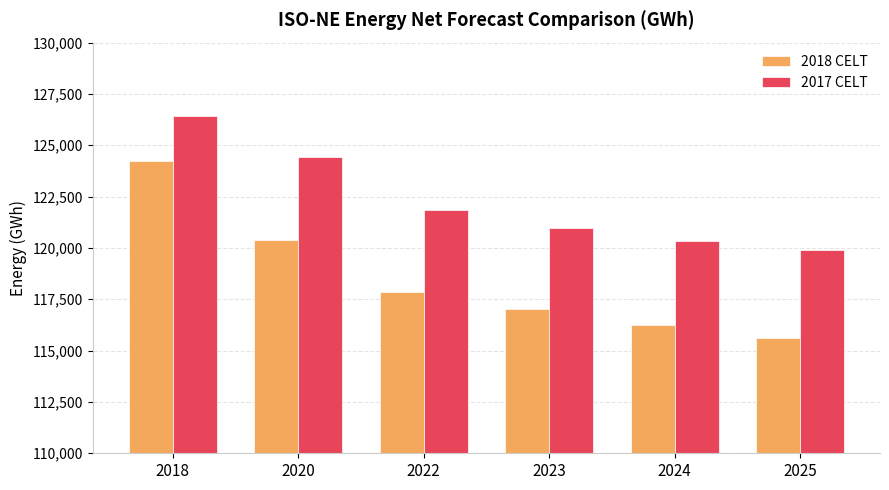

How many series are shown in this chart?

2